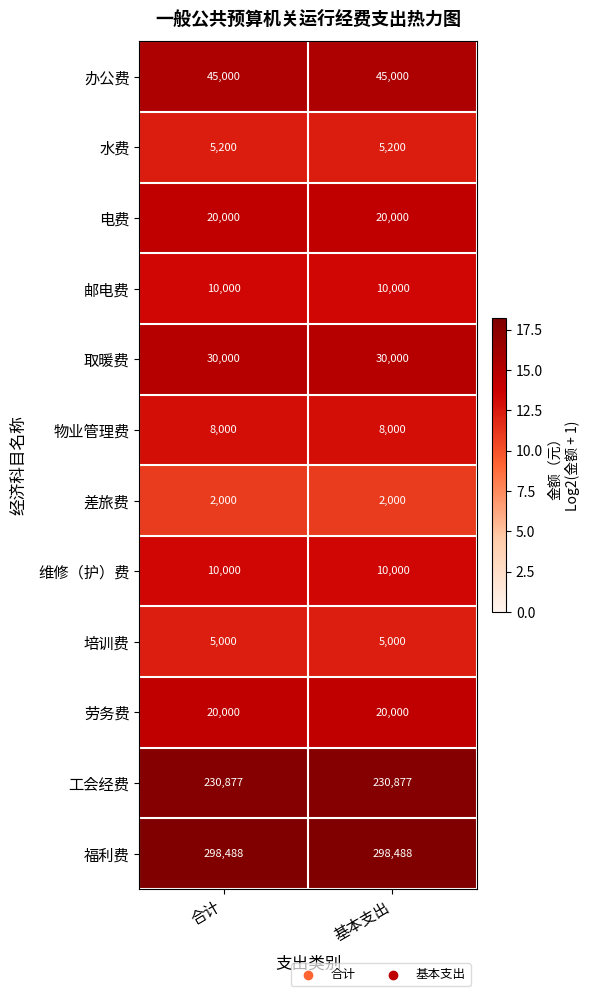

What is the maximum value shown in the chart?

298488